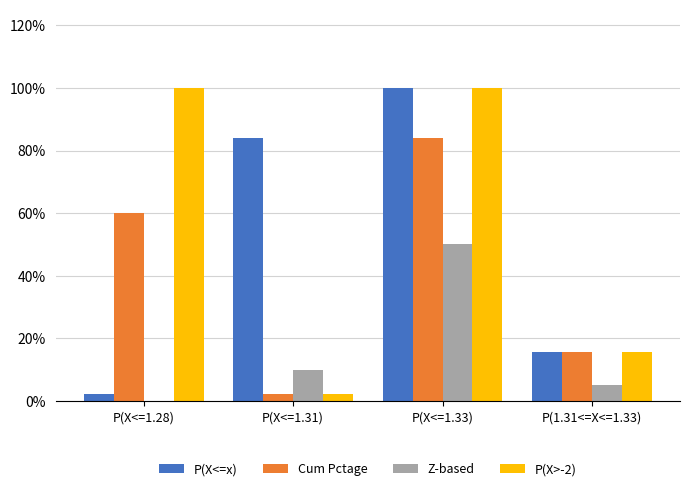

At P(X<=1.28), list the series in order from smallest to largest.

Z-based, P(X<=x), Cum Pctage, P(X>-2)